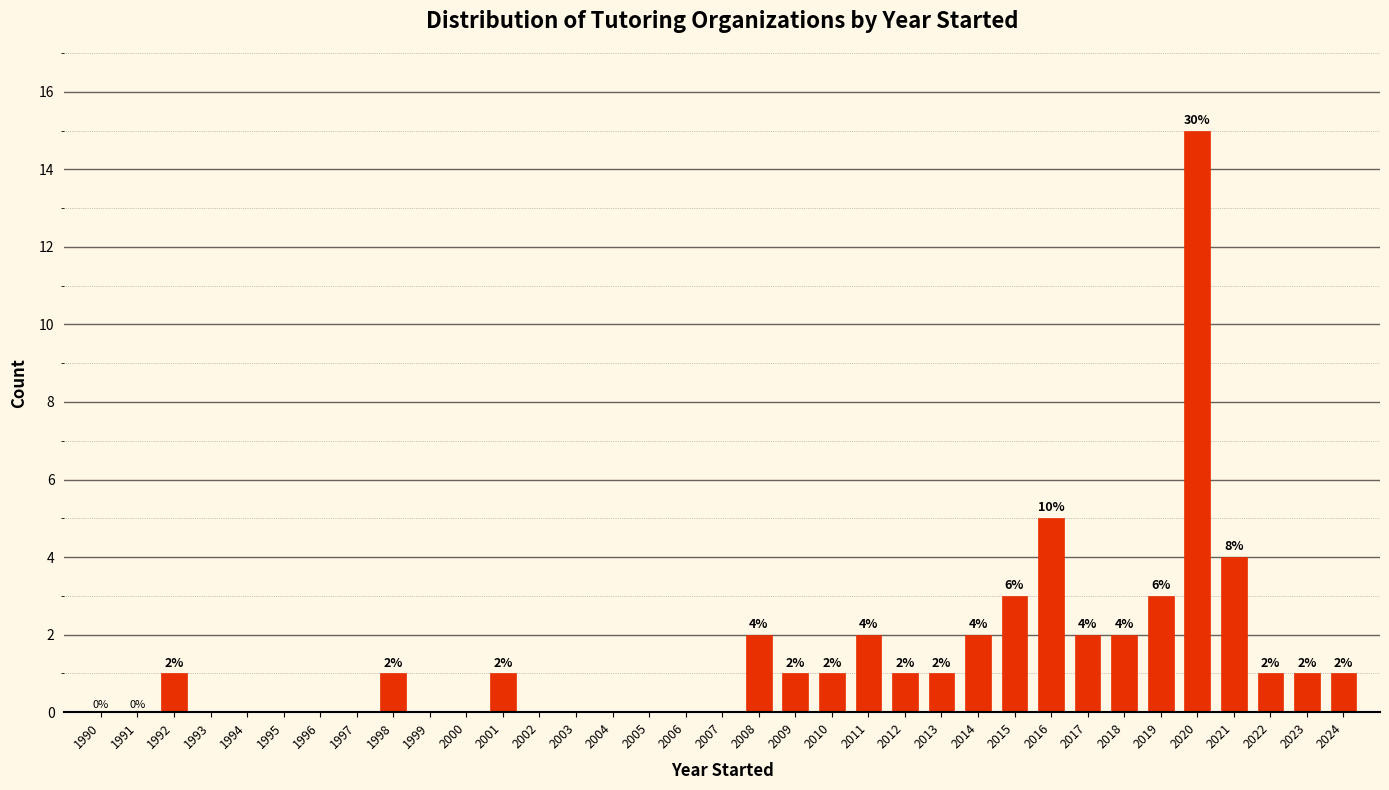

Reading left to right, extract all data points from this chart.

1990=0	1991=0	1992=1	1993=0	1994=0	1995=0	1996=0	1997=0	1998=1	1999=0	2000=0	2001=1	2002=0	2003=0	2004=0	2005=0	2006=0	2007=0	2008=2	2009=1	2010=1	2011=2	2012=1	2013=1	2014=2	2015=3	2016=5	2017=2	2018=2	2019=3	2020=15	2021=4	2022=1	2023=1	2024=1